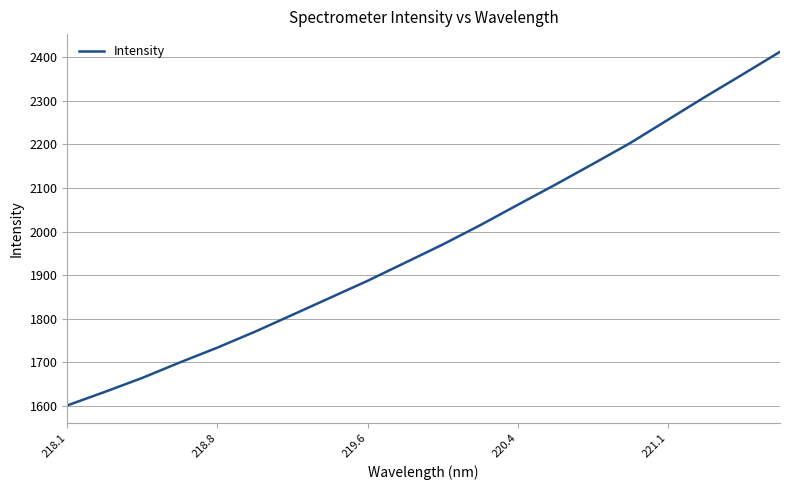

What is the minimum value shown in the chart?

1601.1